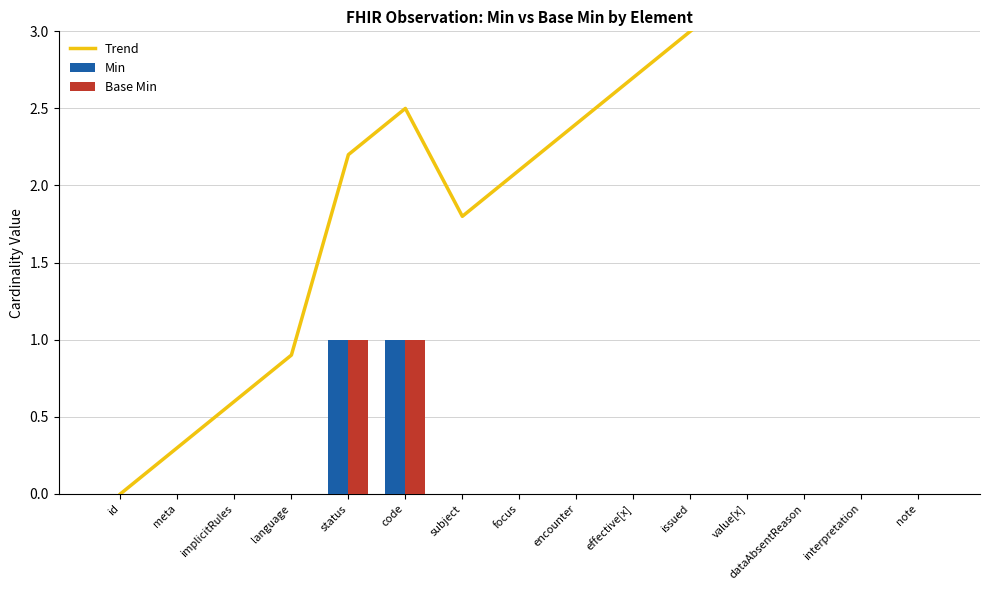

Between implicitRules and value[x], which series saw the biggest shift?

Trend